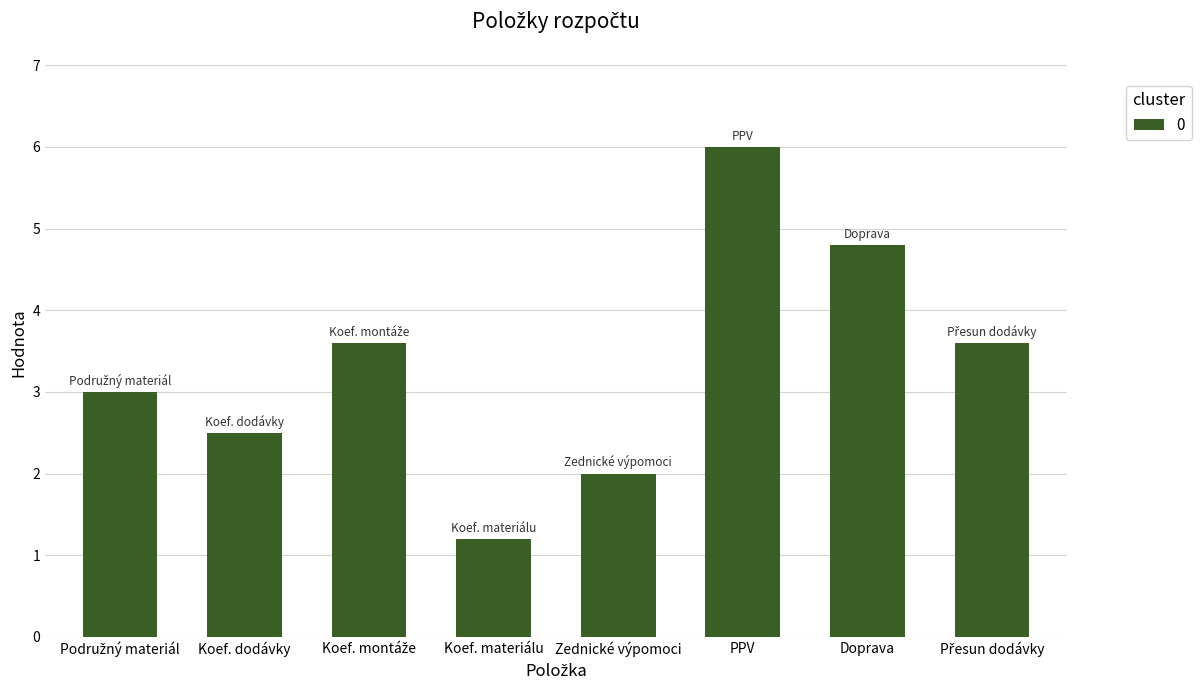

The value at PPV is 4.2. True or false?

False